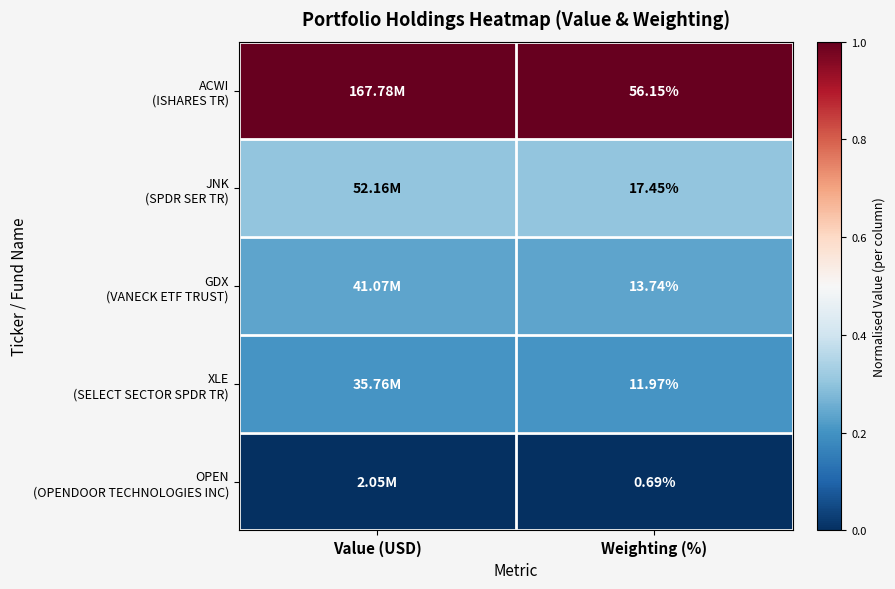

Is it true that ACWI (ISHARES TR) equals 1.0 at Weighting (%)?

True